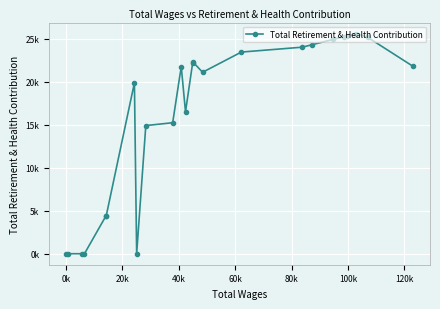

How many lines are shown in the chart?

1